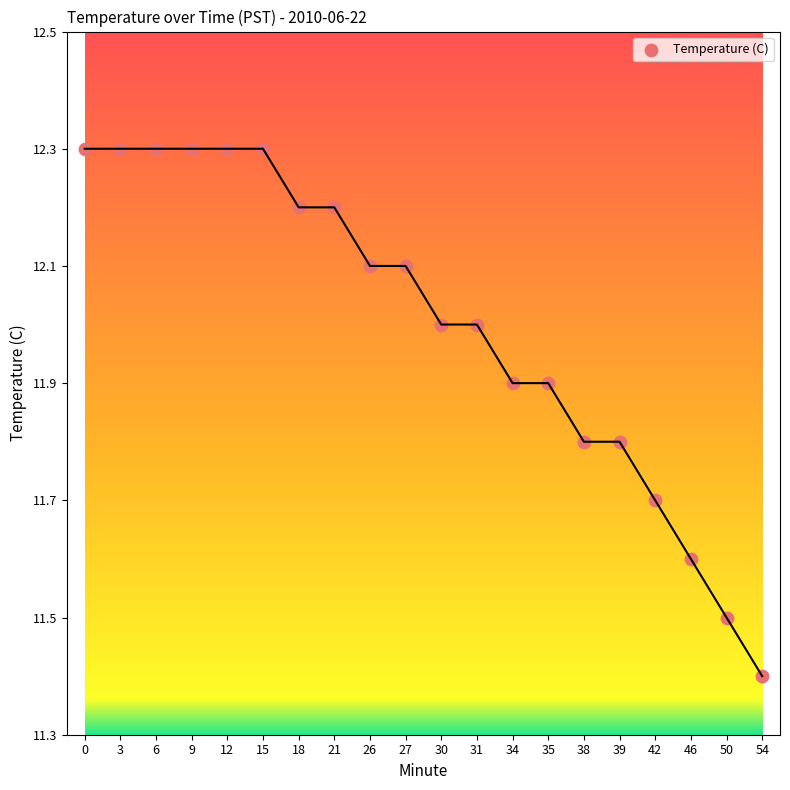

What Y value in the scatter plot is closest to 11?

11.4